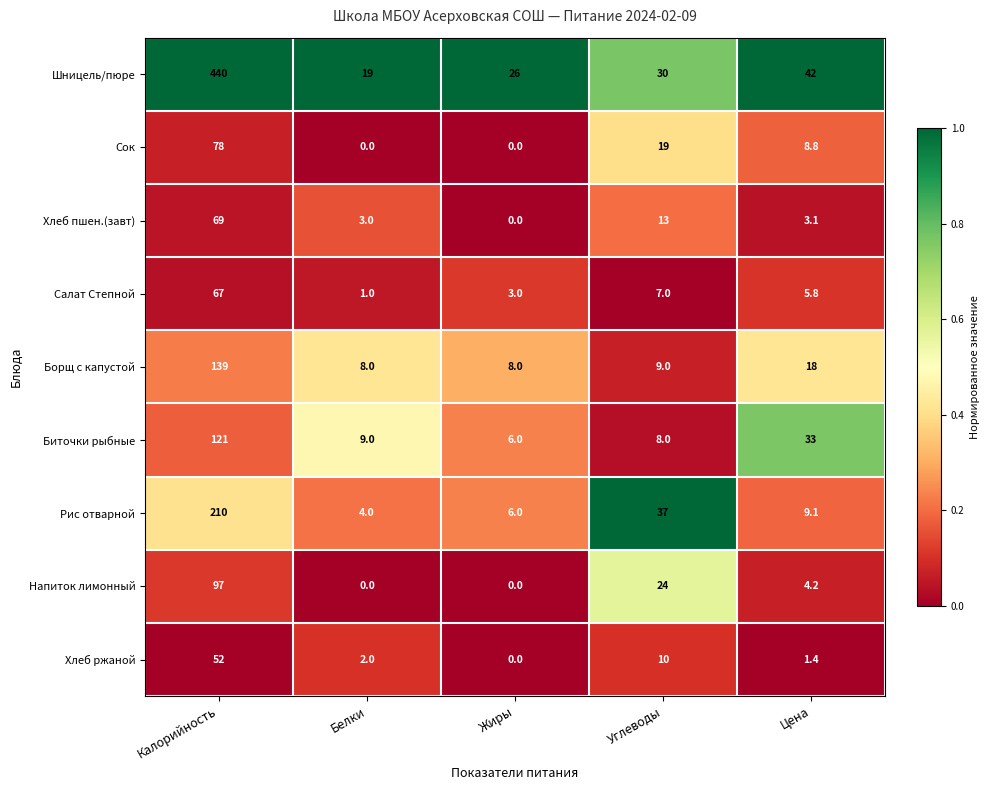

What is the difference between the highest and lowest values at Цена?

40.6